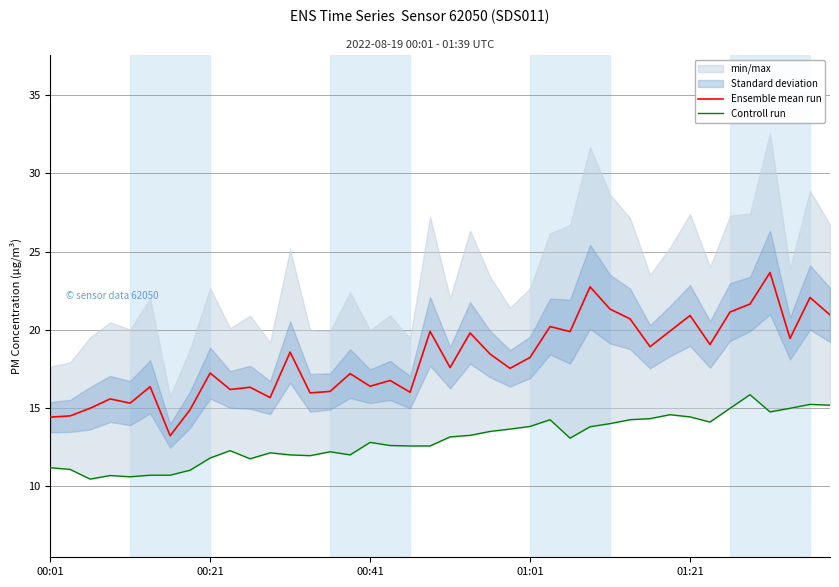

Is it true that Controll run equals 13.2 at 20?

True